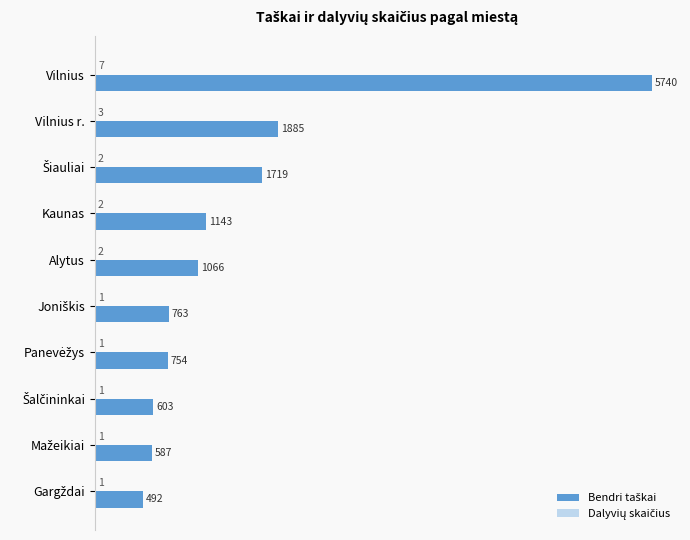

At which category is the sum across all series the highest?

Vilnius